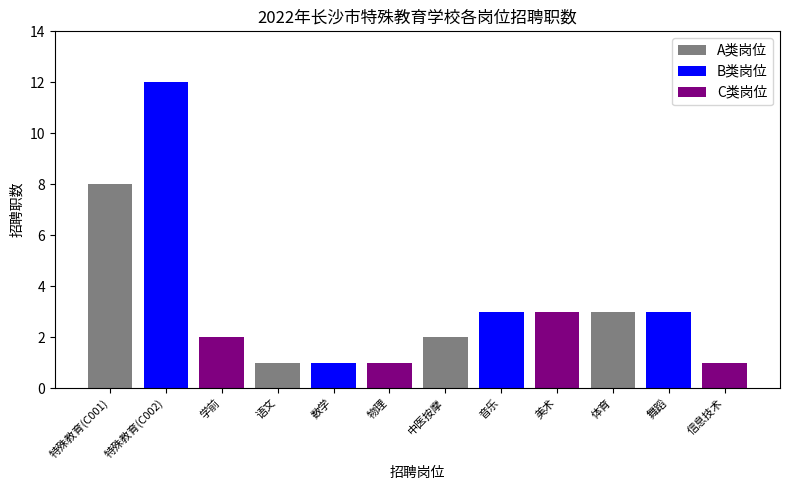

At which label does the data first exceed 3?

特殊教育(C001)